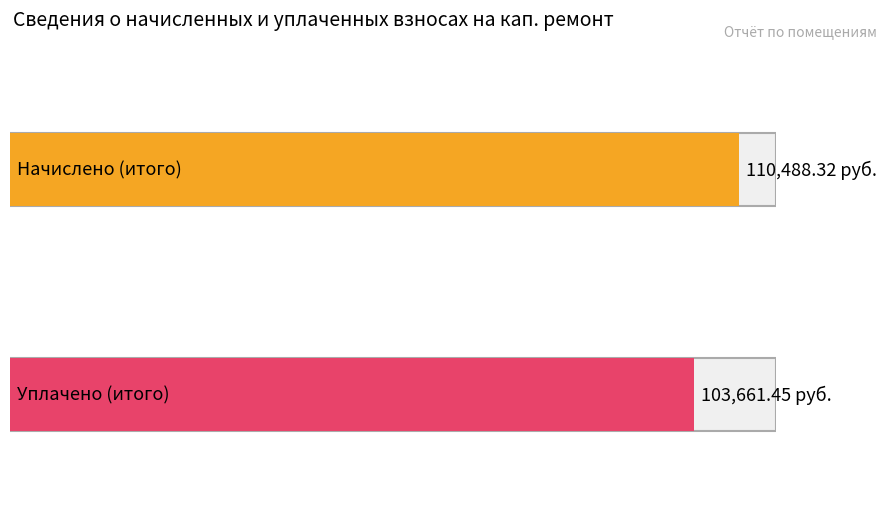

What are all the series names shown in the legend?

начислено, уплачено